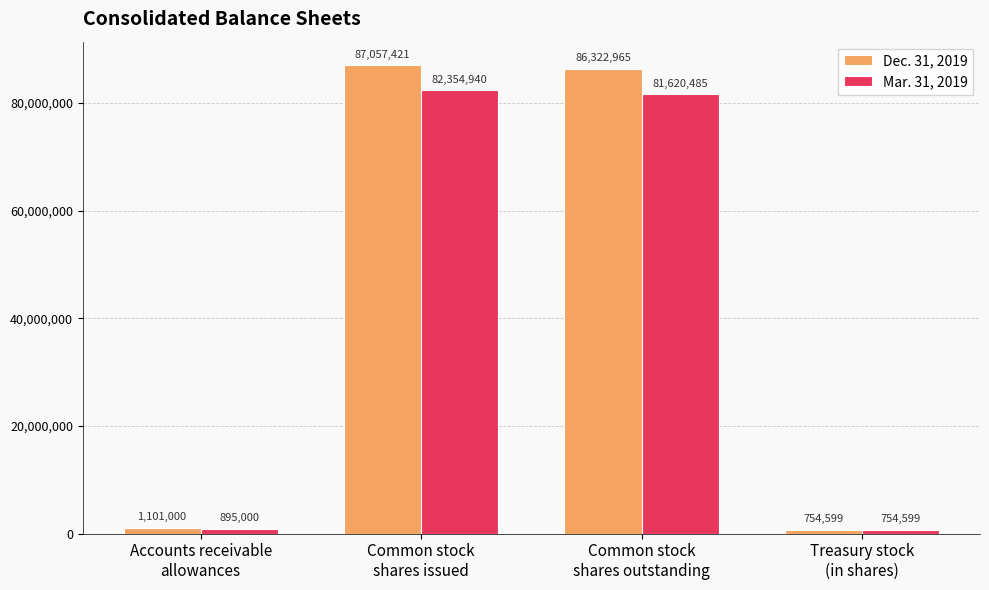

At how many categories does at least one series exceed 8751302?

2